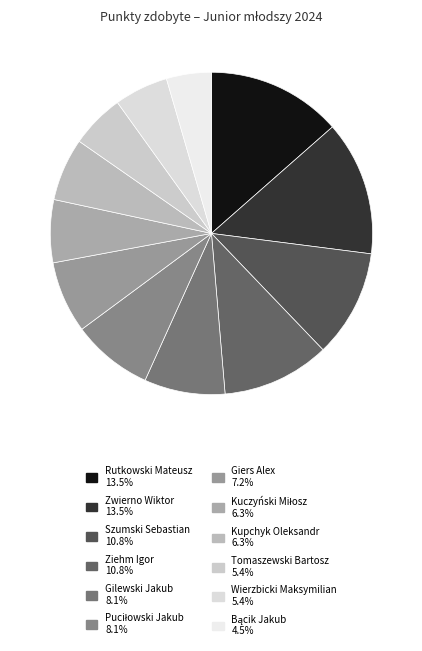

To the nearest percent, what is the average slice percentage?

8%